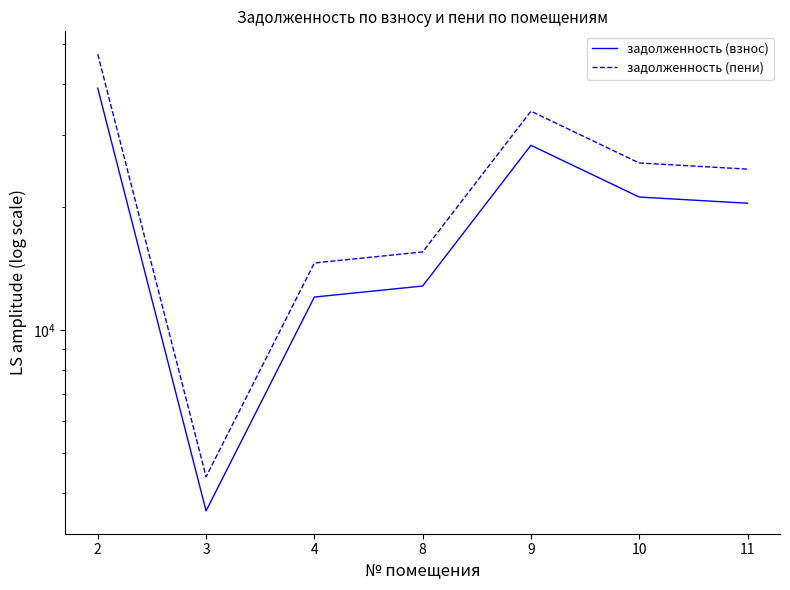

What is the minimum value shown in the chart?

3618.0